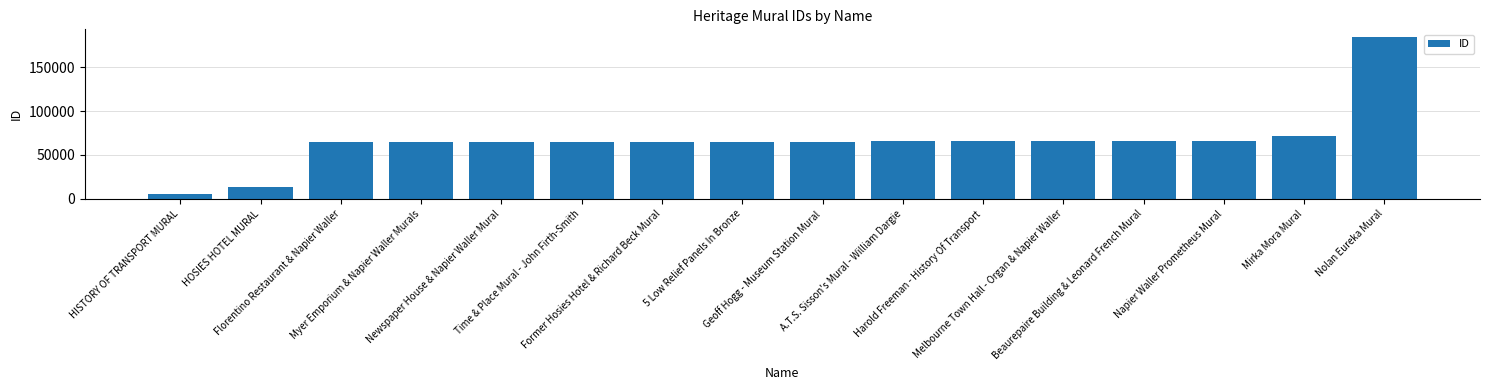

Which label corresponds to the largest value in the chart?

Nolan Eureka Mural